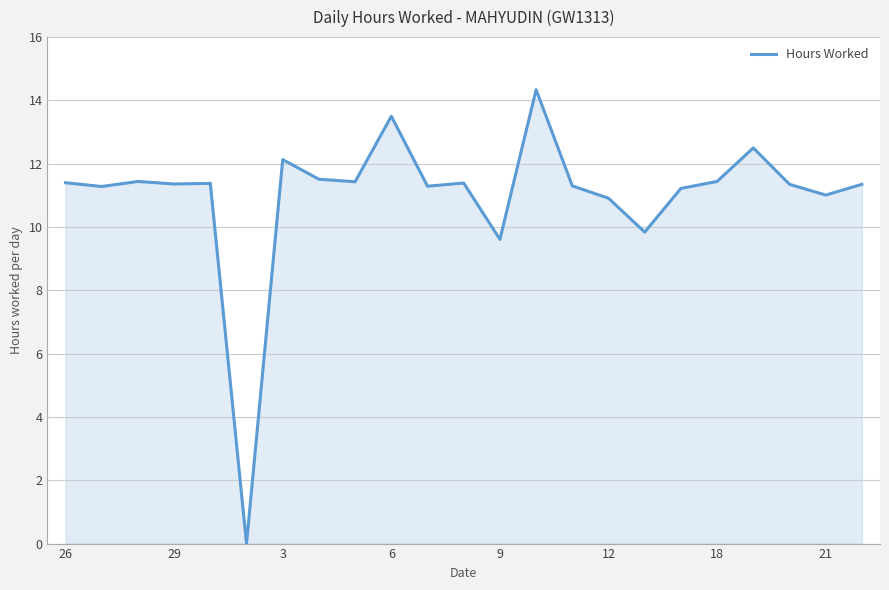

What is the maximum value shown in the chart?

14.3